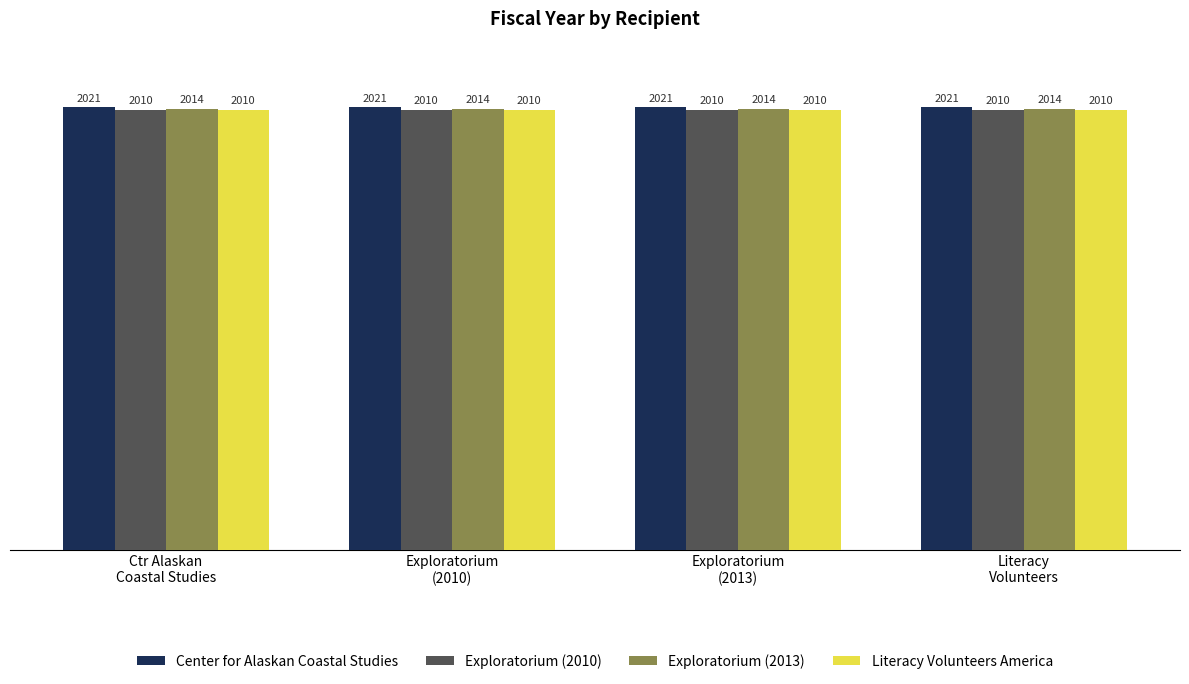

Is the value of Center for Alaskan Coastal Studies at Literacy
Volunteers greater than the value of Literacy Volunteers America at Literacy
Volunteers?

Yes